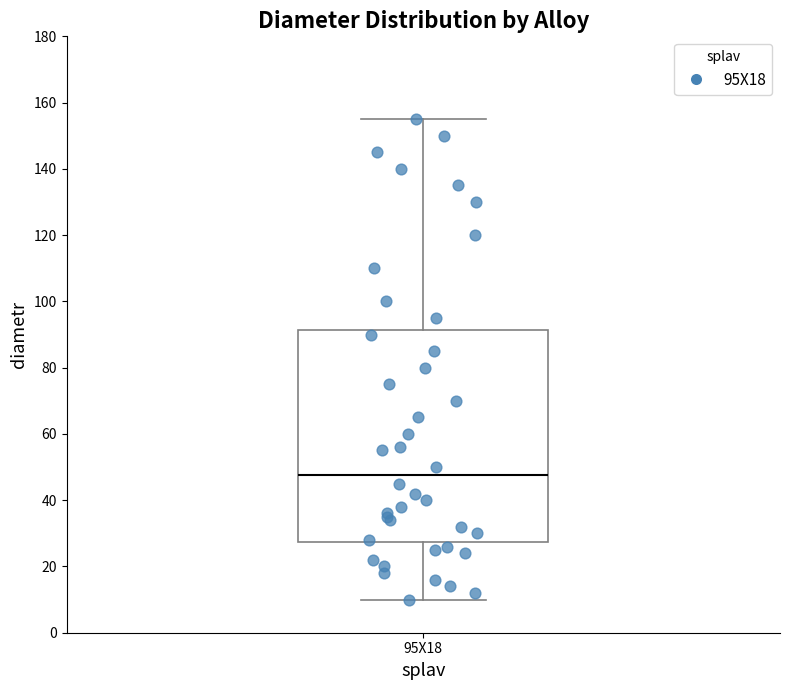

Transcribe this box plot: give where the median line is, the range the box spans, and where the two whiskers end, as read against the y-axis. The values are not printed on the chart, so give them approximately, as read against the axis.

median 48, box 28 to 92, whiskers 10 to 156